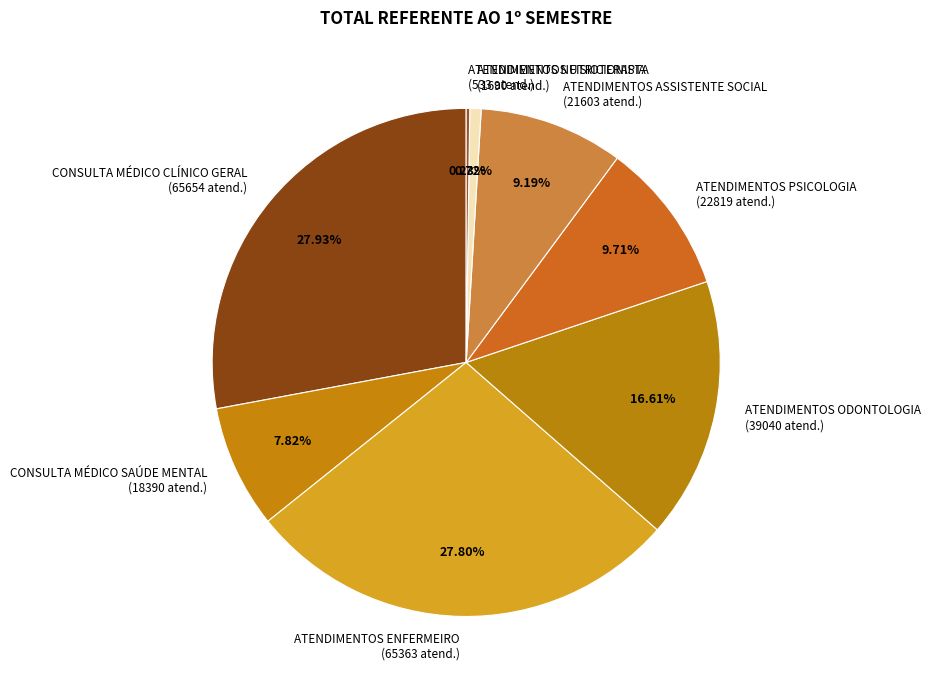

Do CONSULTA MÉDICO SAÚDE MENTAL (18390 atend.) and ATENDIMENTOS ASSISTENTE SOCIAL (21603 atend.) together represent more than half of the pie?

No